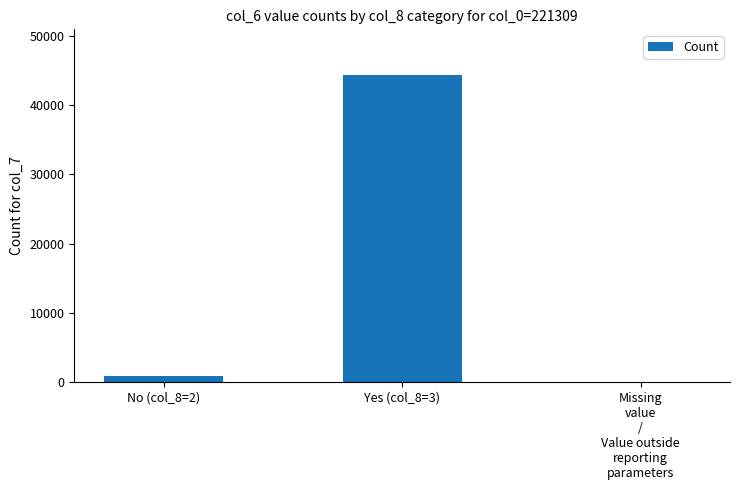

Reading left to right, extract all data points from this chart.

978	44295	0